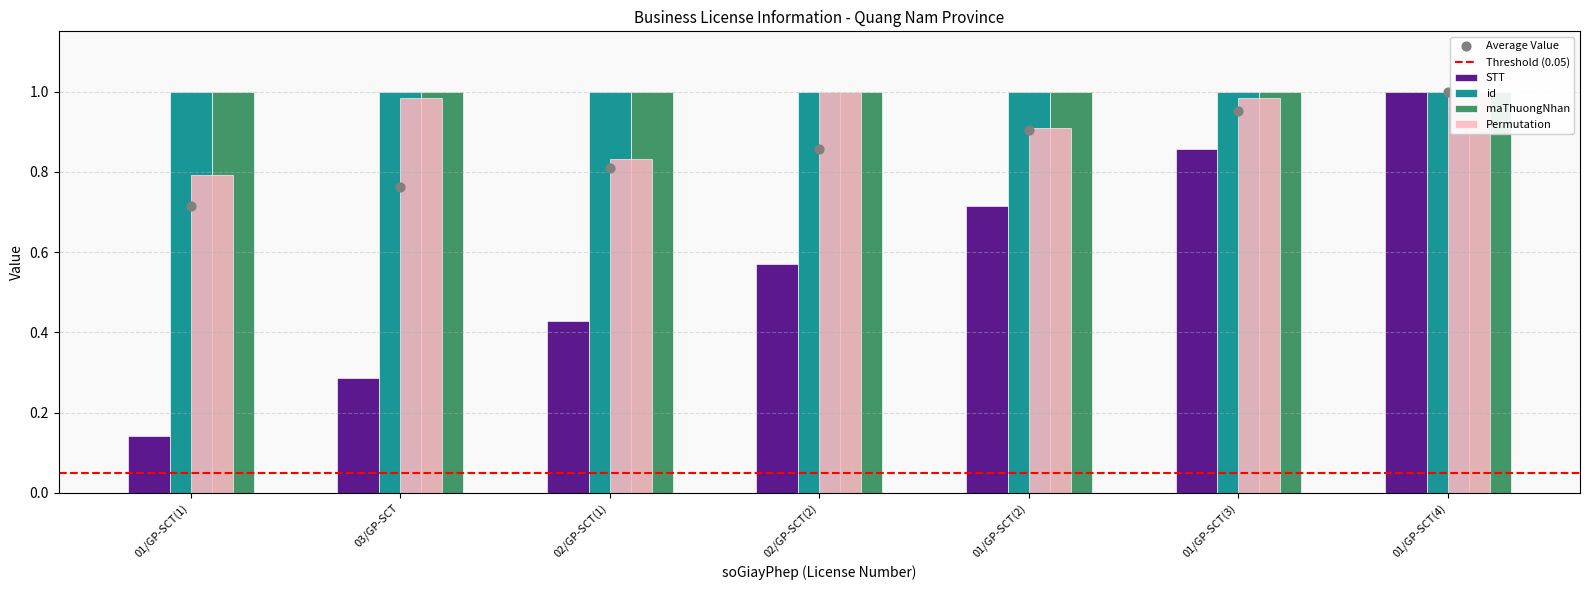

Which series has the largest Y range (max minus min)?

STT